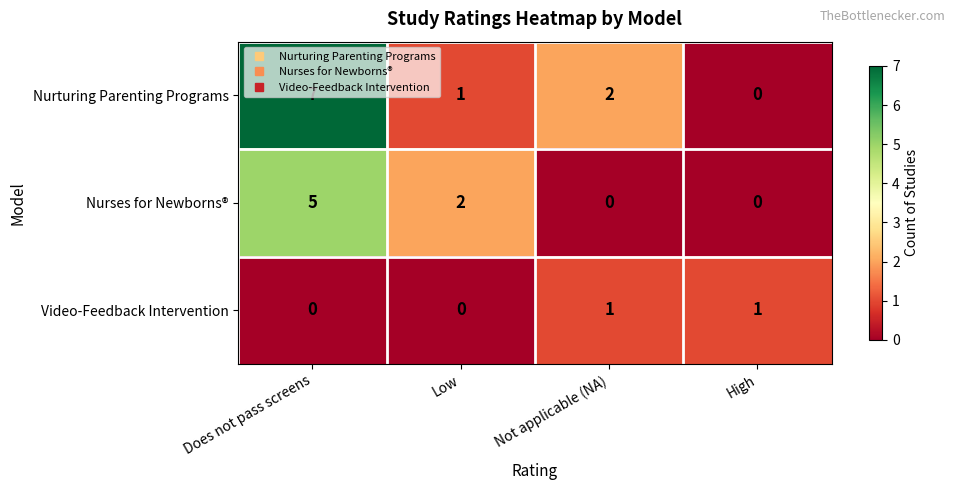

What is the total value across all series at Not applicable (NA)?

3